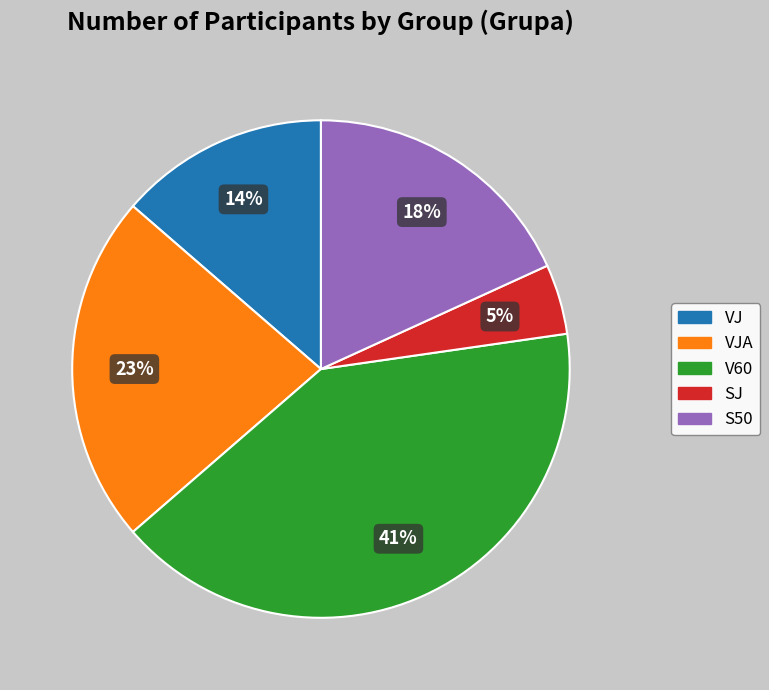

How many slices are in this pie chart?

5